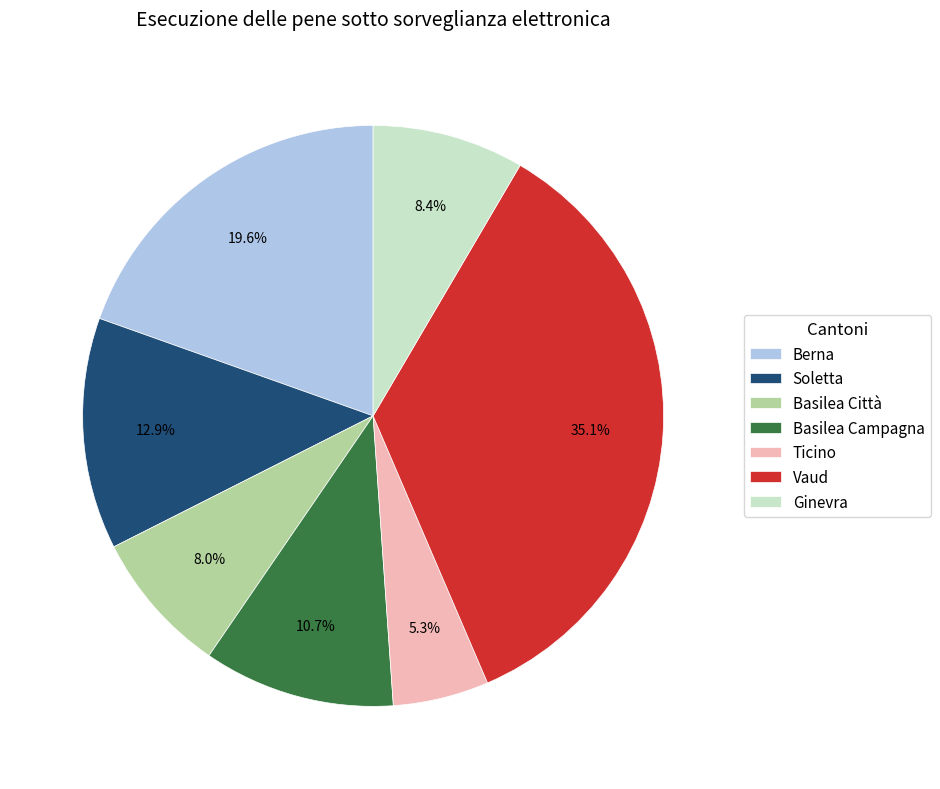

Is it true that Ticino is 1% of the pie?

False